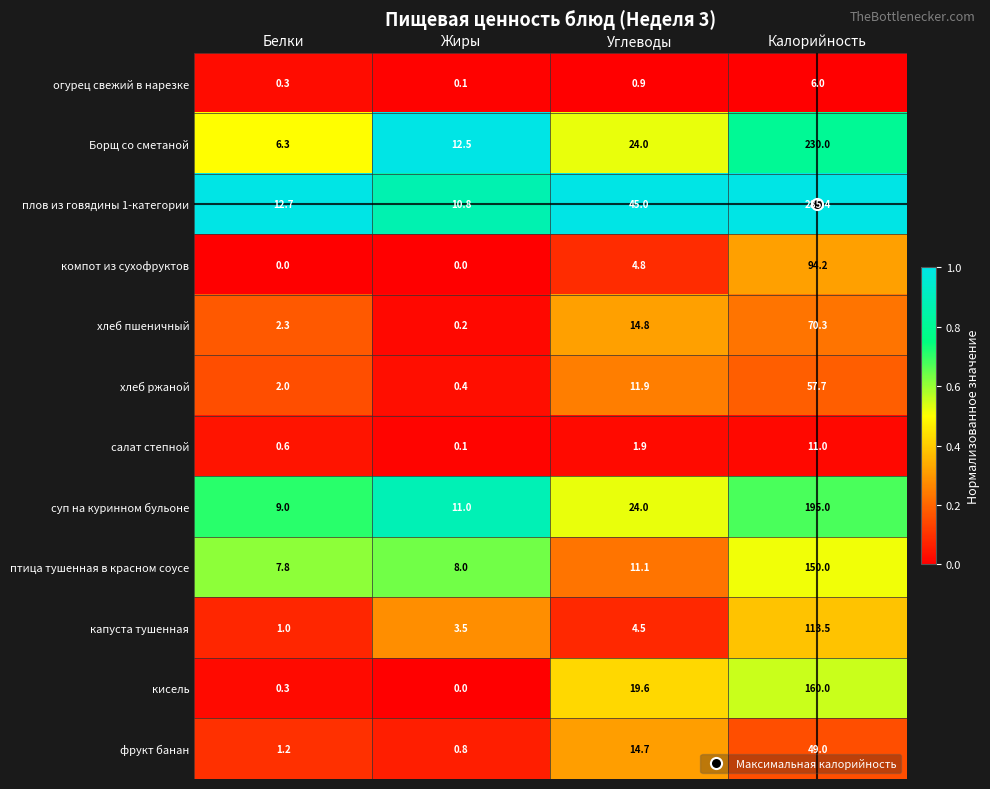

What value does the салат степной series have at Калорийность?

11.0